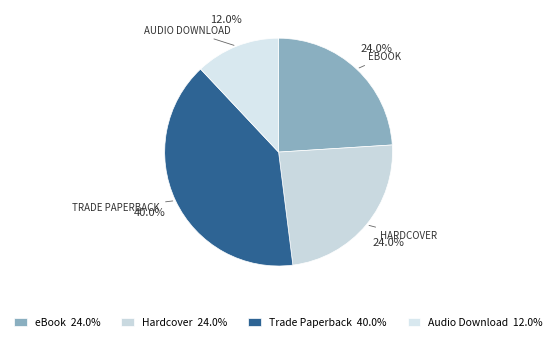

How many slices are in this pie chart?

4